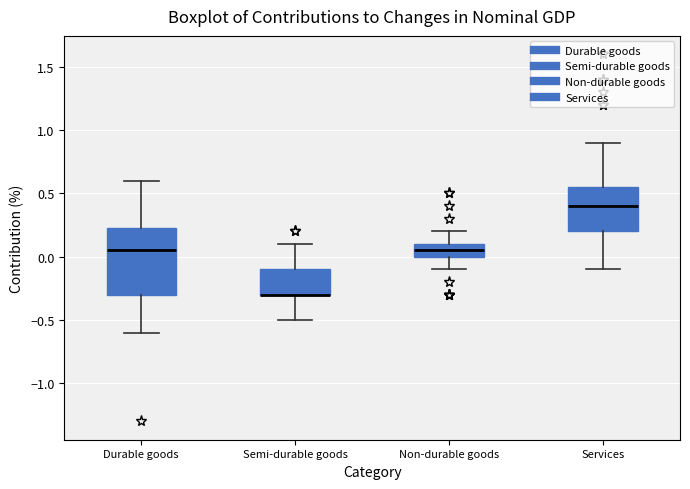

Reading left to right, read every box against the y-axis: the position of its median line, the range the box covers, and the ends of its whiskers. The values are not printed on the chart, so give them approximately, as read against the axis.

Durable goods: median 0.05, box -0.30 to 0.25, whiskers -0.60 to 0.60
Semi-durable goods: median -0.30 (drawn on the box's lower edge), box -0.30 to -0.10, whiskers -0.50 to 0.10
Non-durable goods: median 0.05, box 0.00 to 0.10, whiskers -0.10 to 0.20
Services: median 0.40, box 0.20 to 0.55, whiskers -0.10 to 0.90